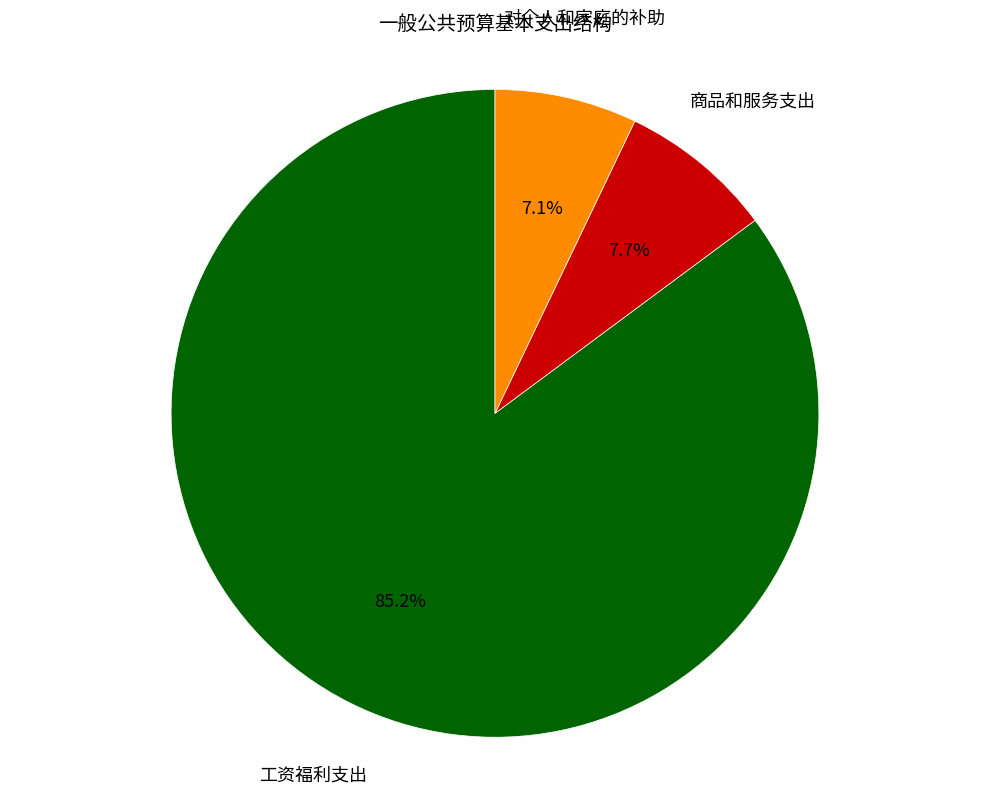

To the nearest percent, what is the average slice percentage?

33%